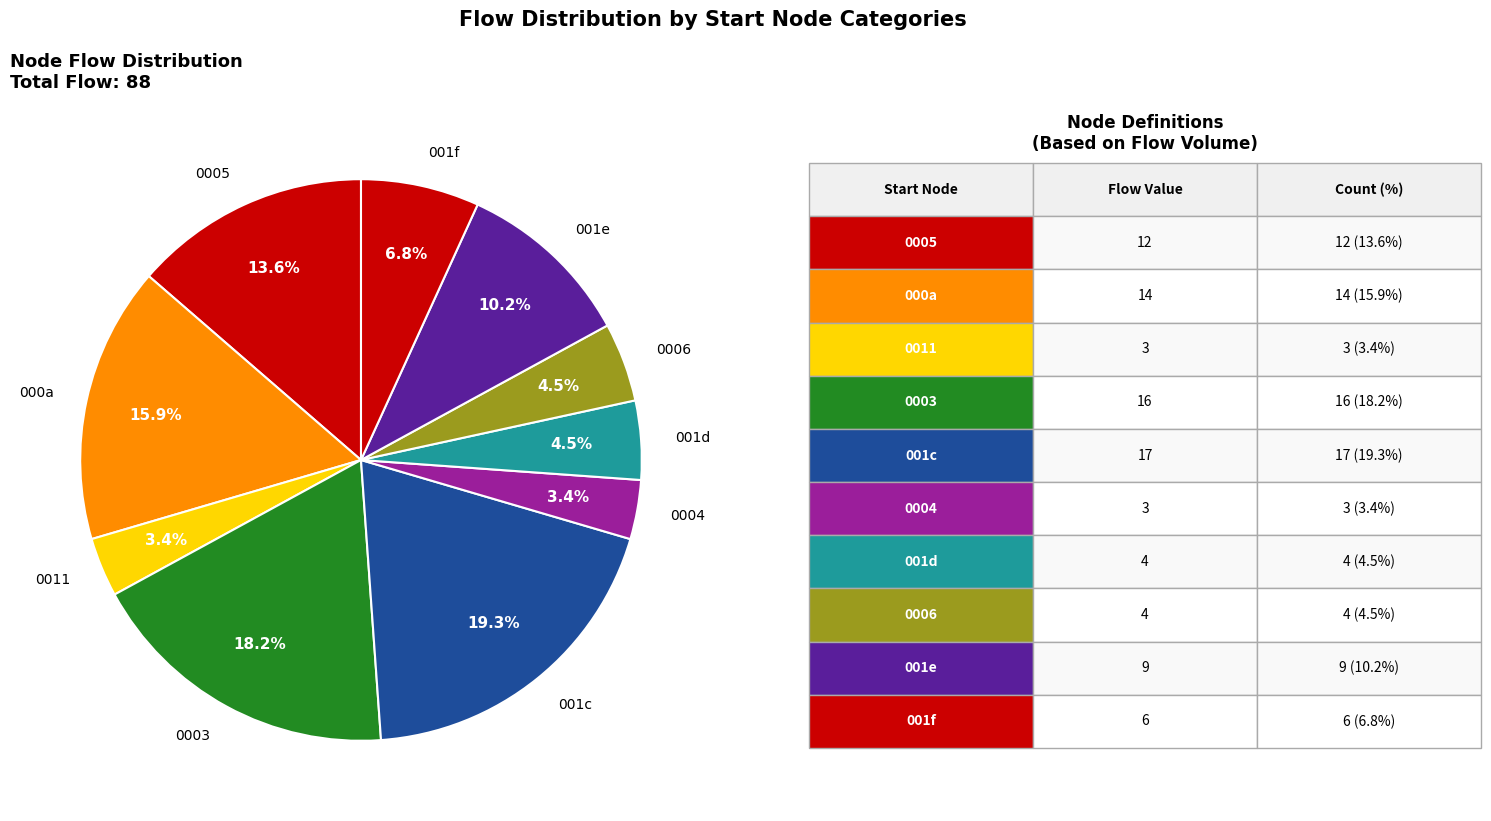

What portion of the pie excludes 000a?

84.1%